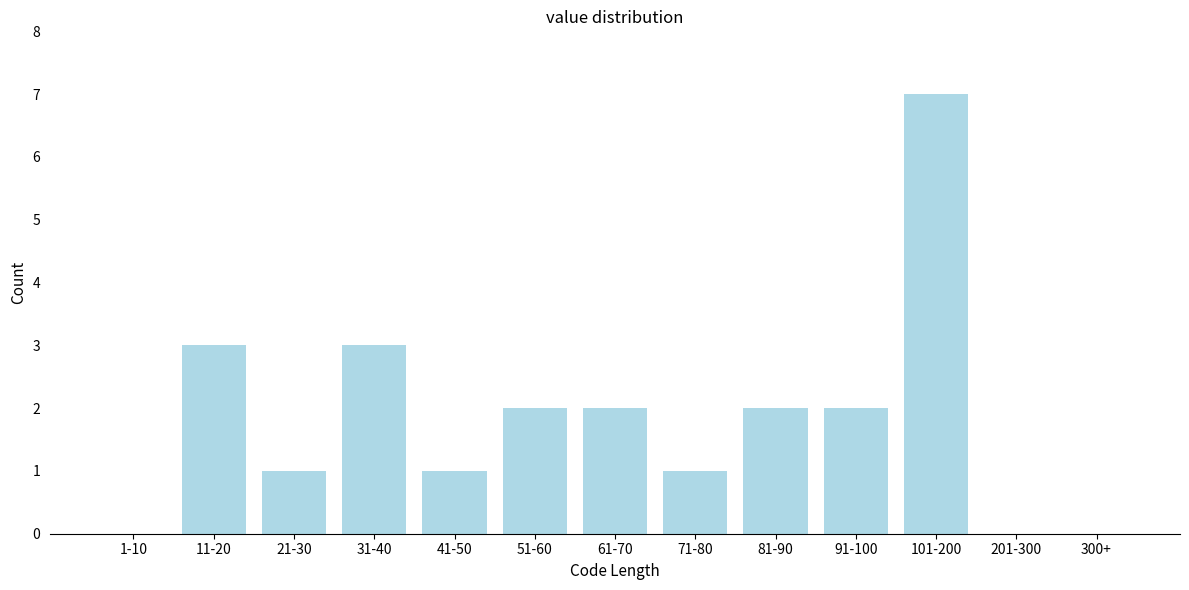

Reading right to left, extract all data points from this chart.

300+=0	201-300=0	101-200=7	91-100=2	81-90=2	71-80=1	61-70=2	51-60=2	41-50=1	31-40=3	21-30=1	11-20=3	1-10=0